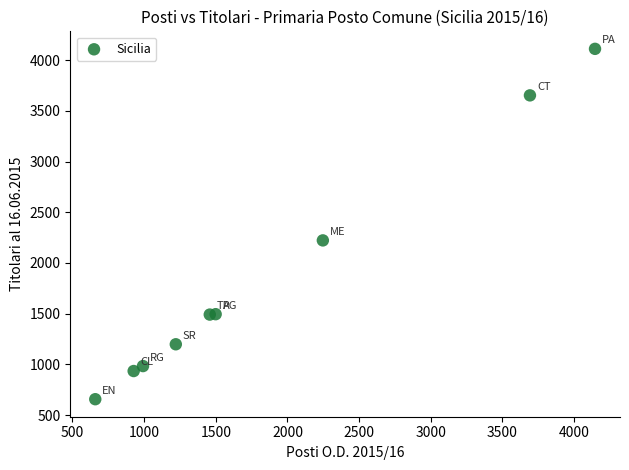

What Y value in the scatter plot is closest to 2384?

2223